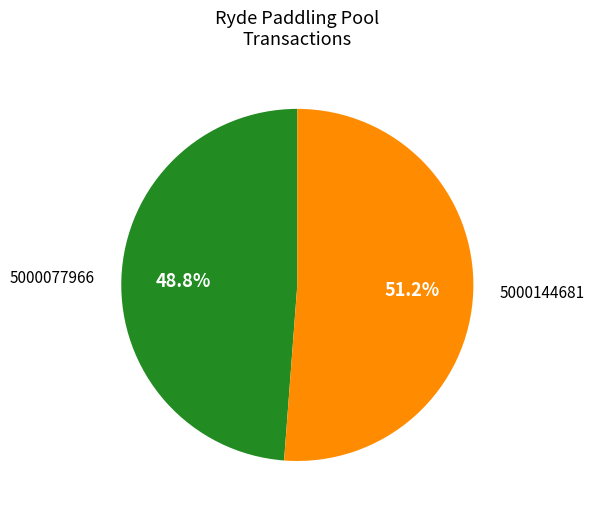

Does any single category account for the majority?

Yes